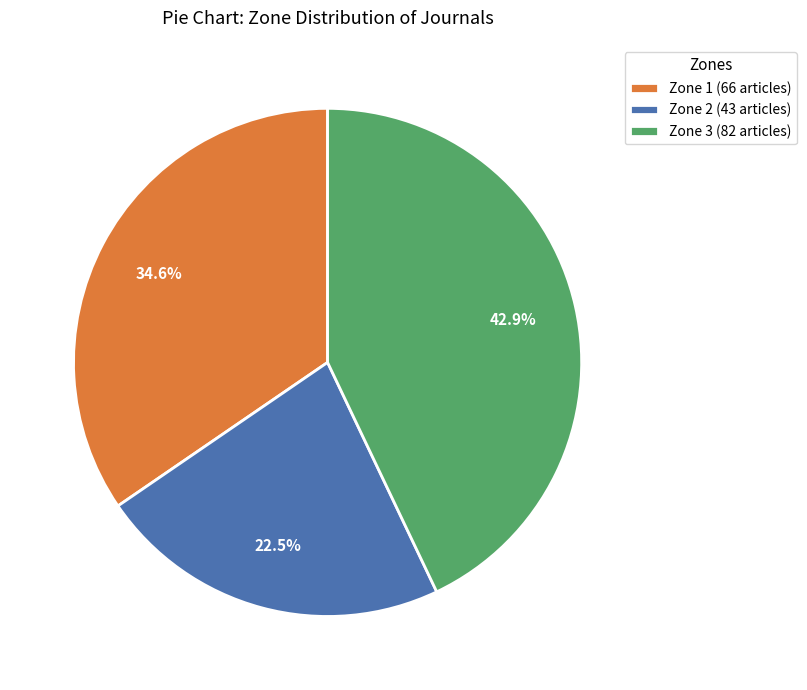

Which category has the smallest portion of the pie?

Zone 2